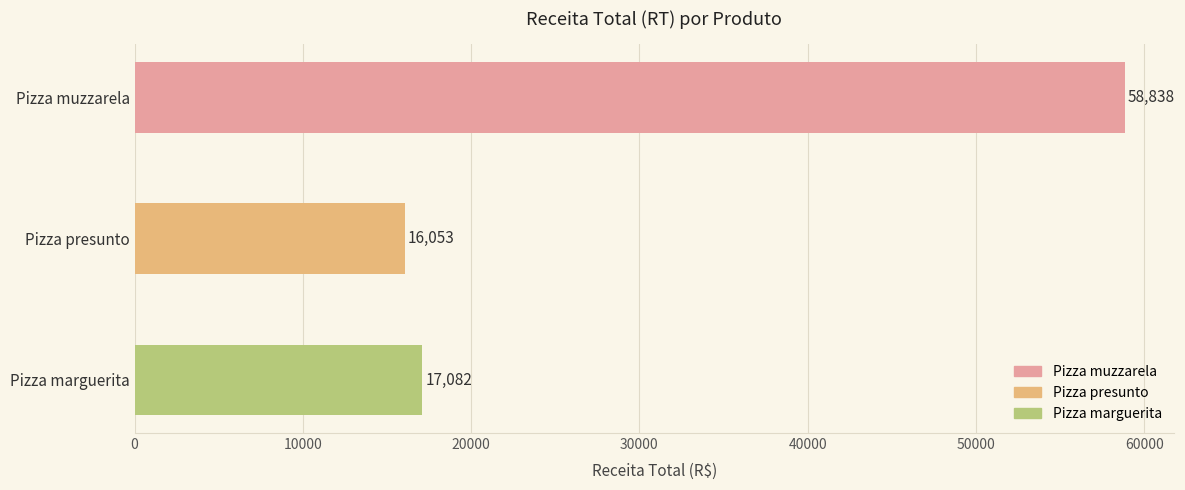

Are the bars horizontal?

Yes